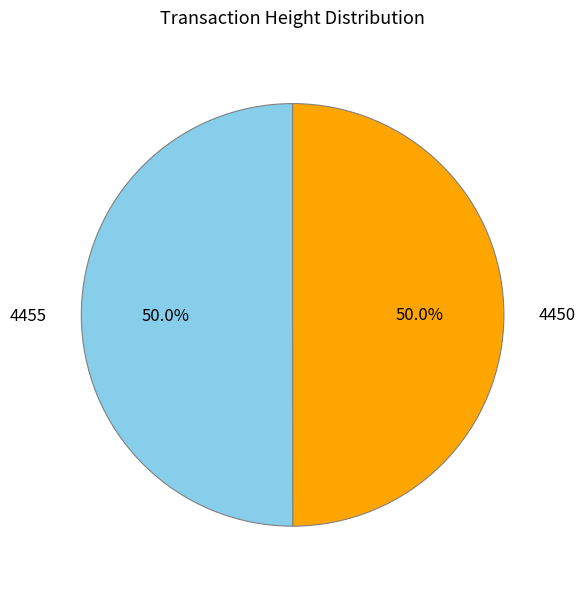

What is the total percentage of 4455 and 4450?

100.0%